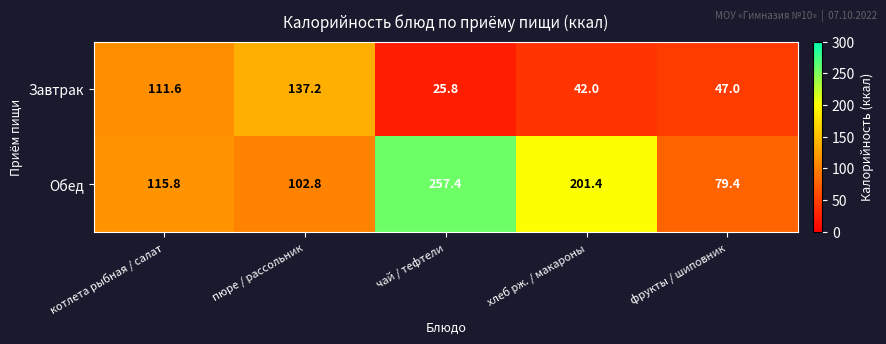

At which category does the chart reach its minimum across all series?

чай / тефтели